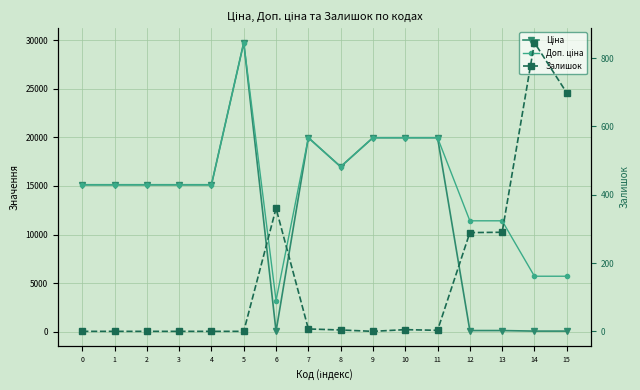

Where is the first local minimum for Доп. ціна?

6